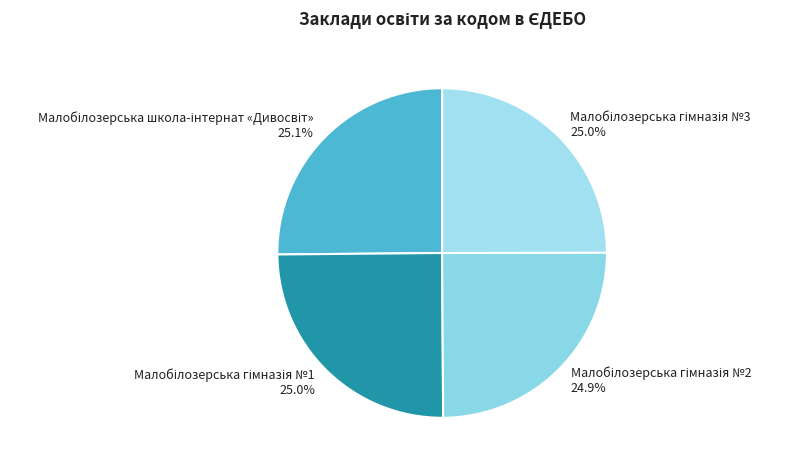

Is there a majority slice in this chart?

No